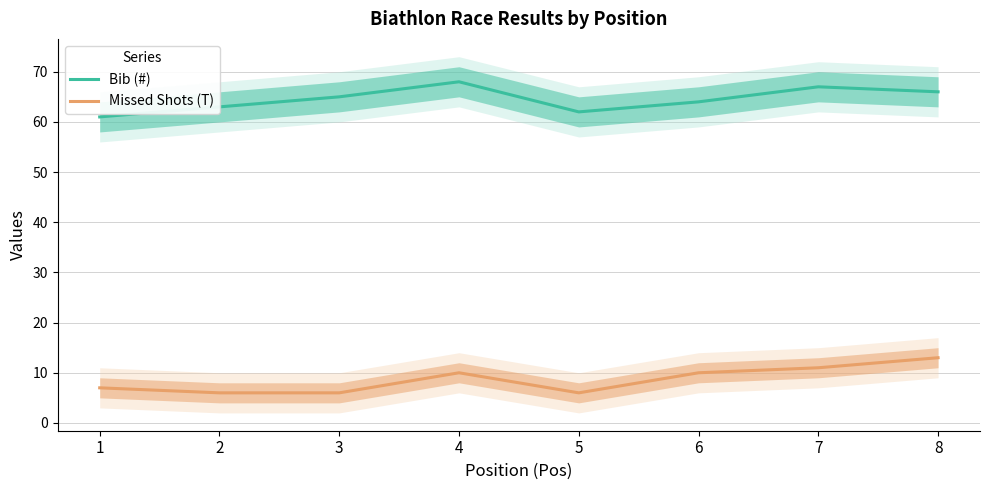

Reading left to right, extract all data points from this chart.

Bib (#): 1=61	2=63	3=65	4=68	5=62	6=64	7=67	8=66
Missed Shots (T): 1=7	2=6	3=6	4=10	5=6	6=10	7=11	8=13